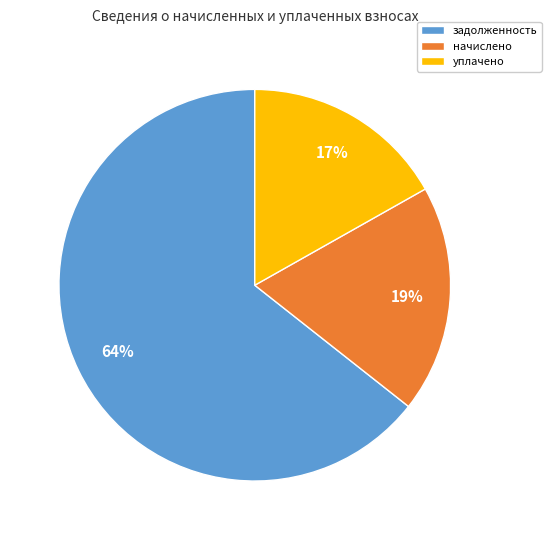

To the nearest percent, what portion does задолженность represent?

64%